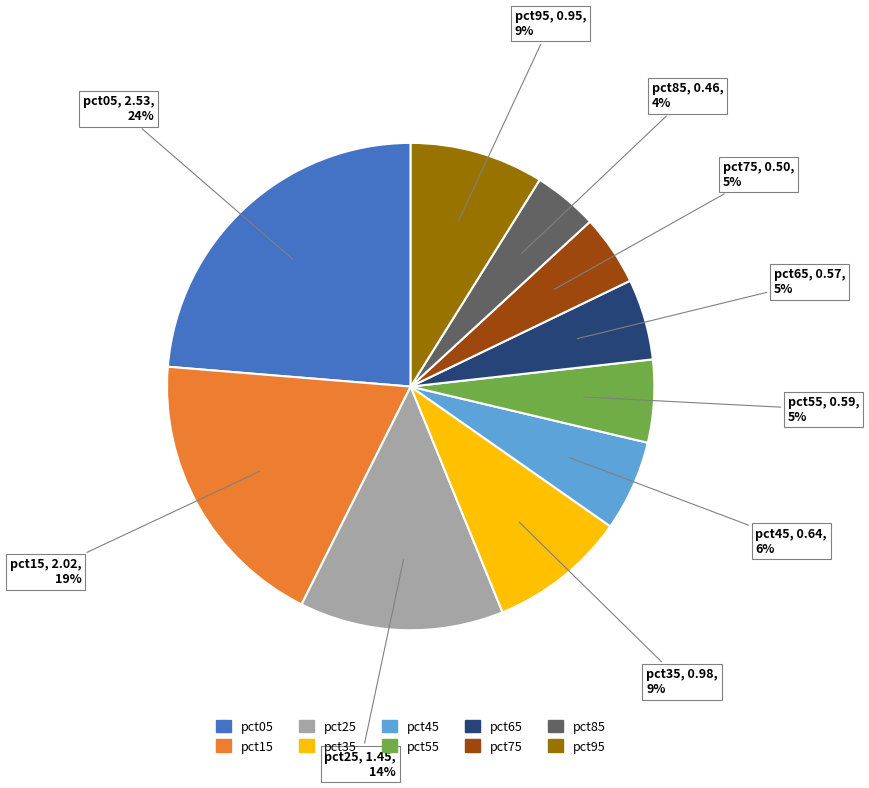

To the nearest percent, what percentage of the pie is pct25?

14%